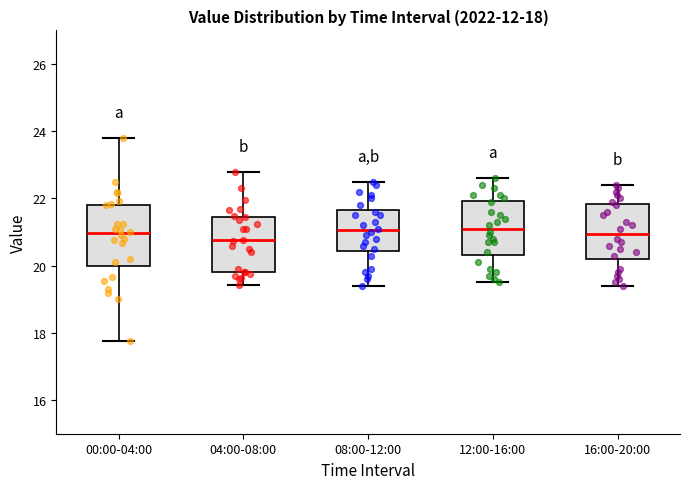

Which box has the lowest median line?

04:00-08:00